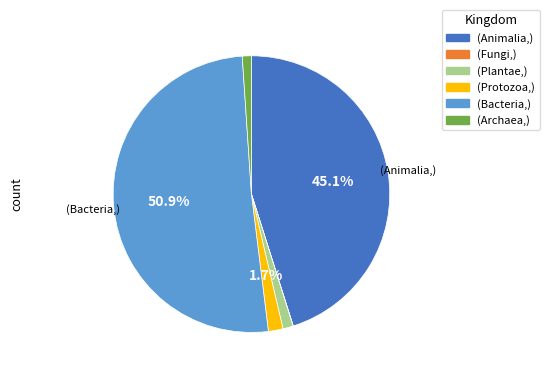

Is there any slice that represents more than half of the pie?

Yes